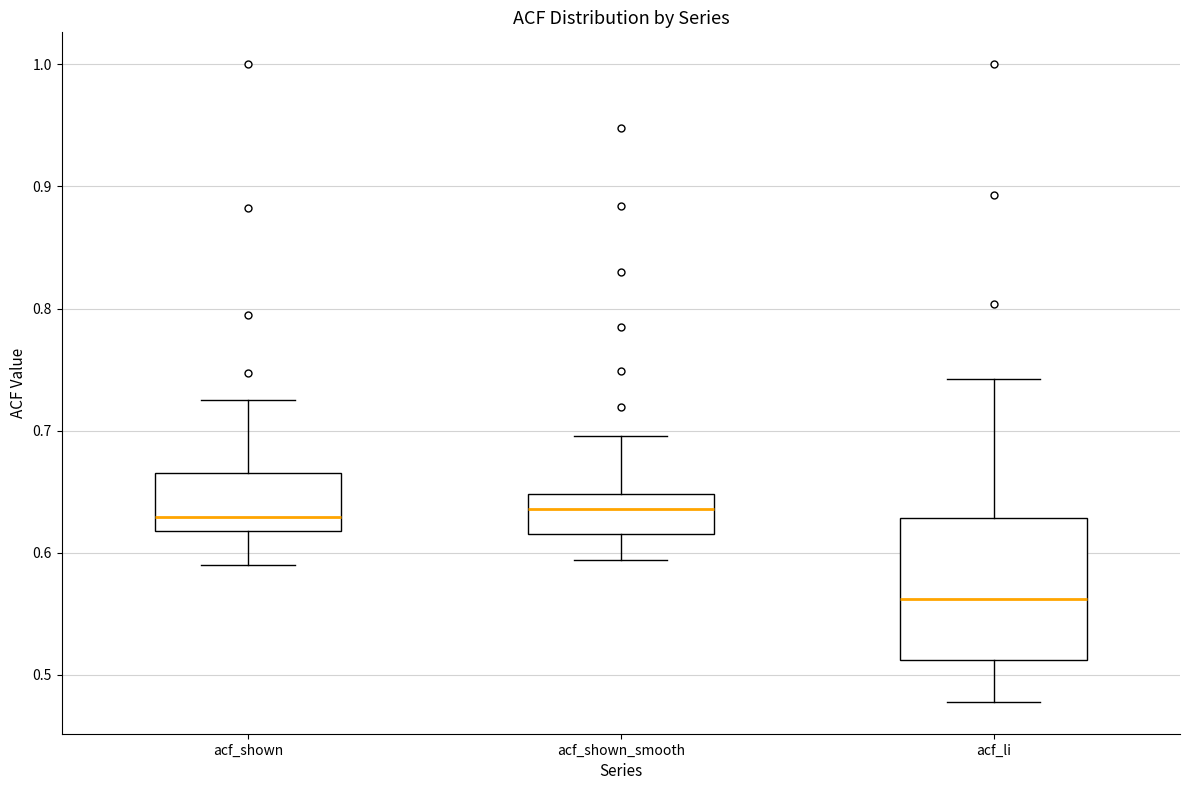

Reading left to right, transcribe this box plot: for each box, give where its median line is, the range the box spans, and where its two whiskers end, as read against the y-axis. The values are not printed on the chart, so give them approximately, as read against the axis.

acf_shown: median 0.63, box 0.62 to 0.67, whiskers 0.59 to 0.73
acf_shown_smooth: median 0.64, box 0.62 to 0.65, whiskers 0.59 to 0.70
acf_li: median 0.56, box 0.51 to 0.63, whiskers 0.48 to 0.74